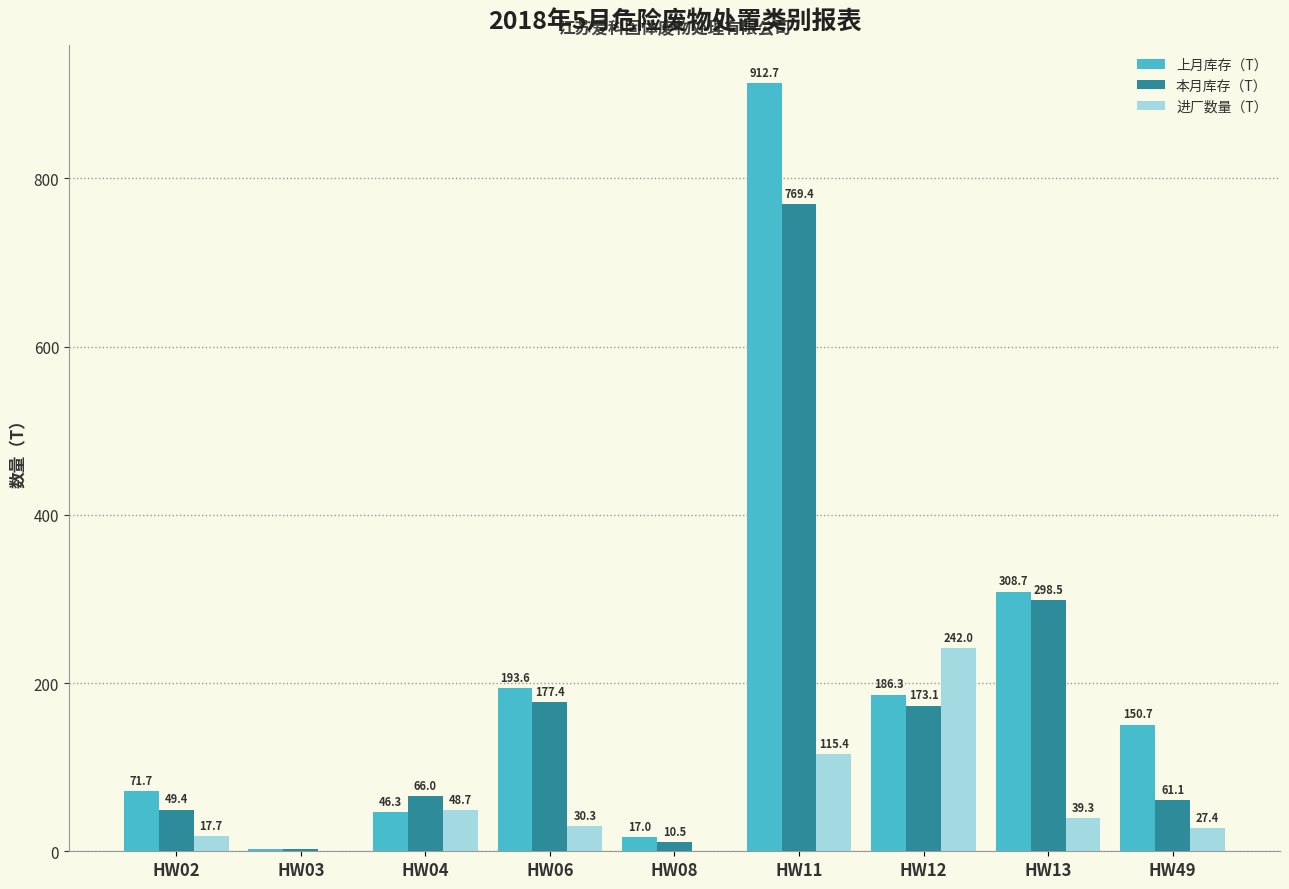

Is the value of 进厂数量（T） at HW11 greater than the value of 本月库存（T） at HW08?

Yes